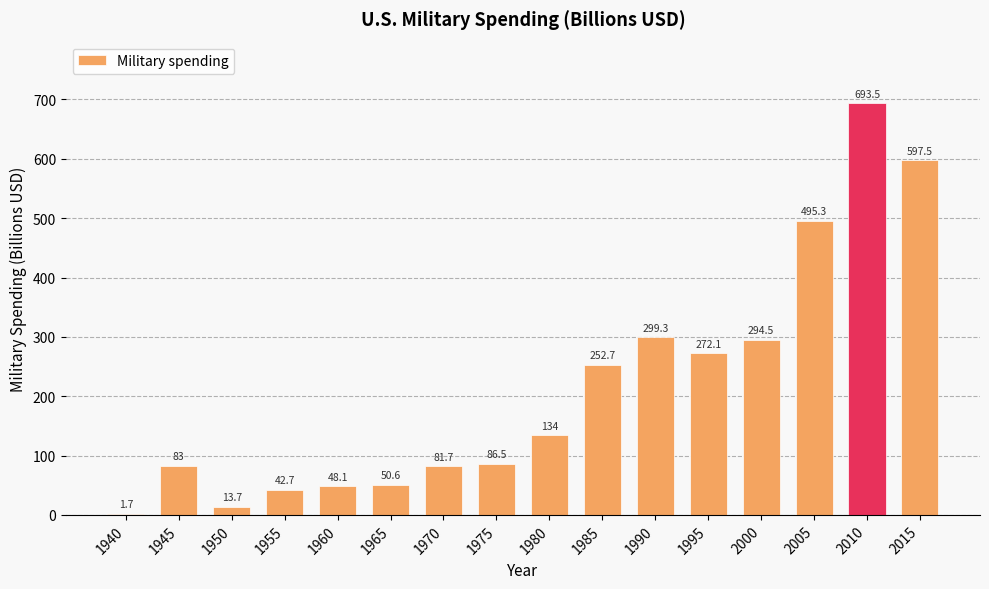

At which category does the chart reach its peak across all series?

2010